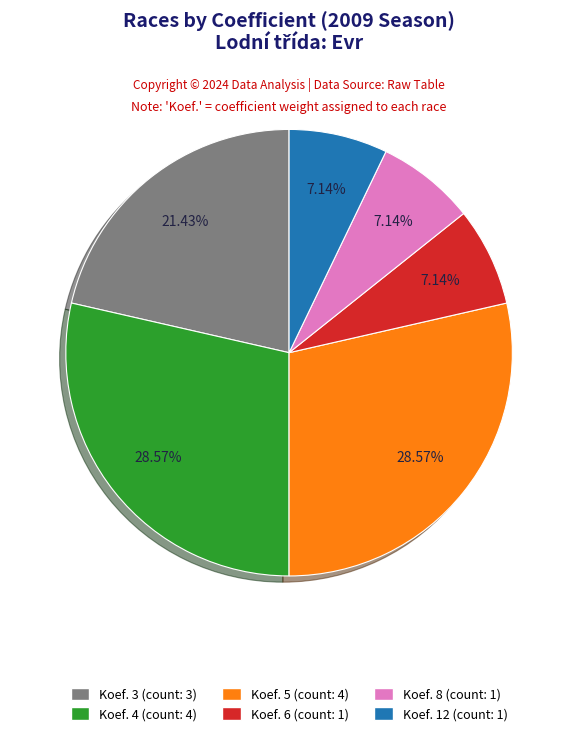

Combined, what portion of the pie is Koef. 8 and Koef. 12?

14.3%